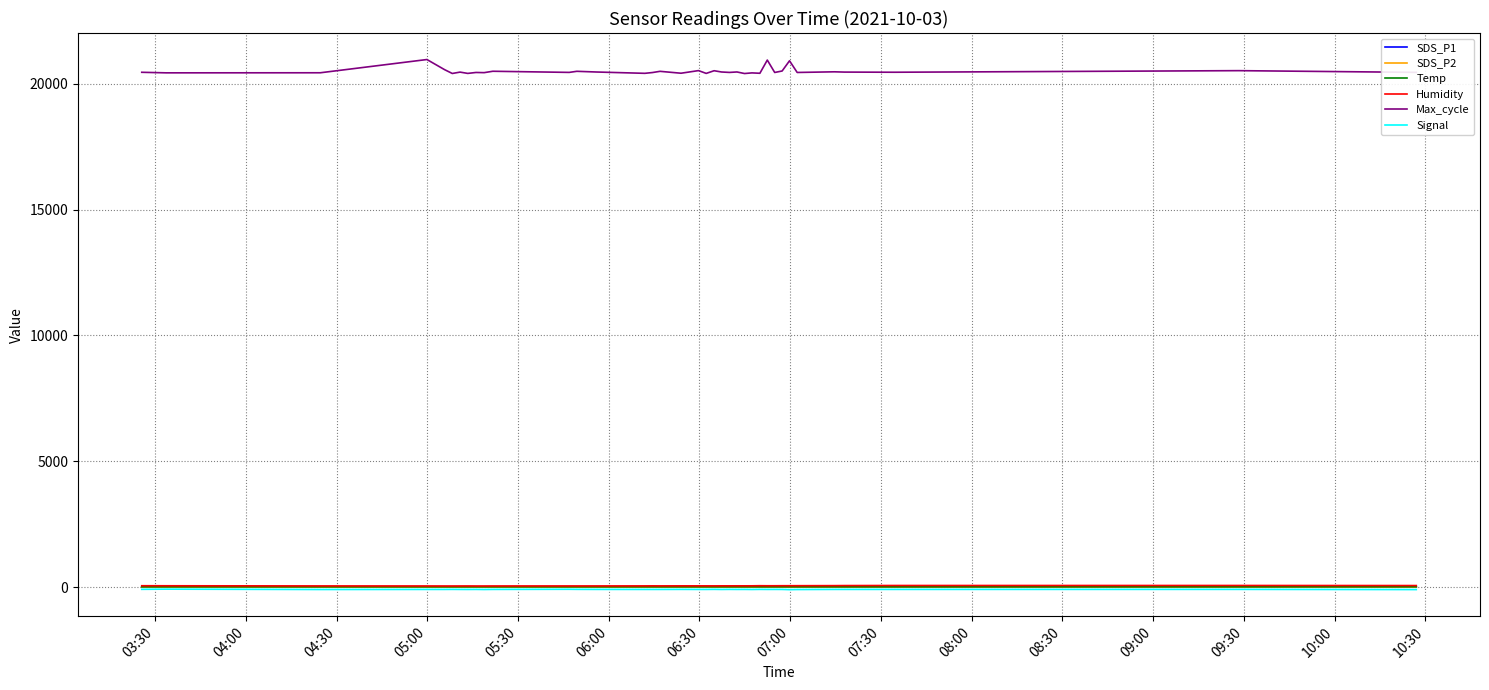

What is the sum of all Signal values?

-3203.0